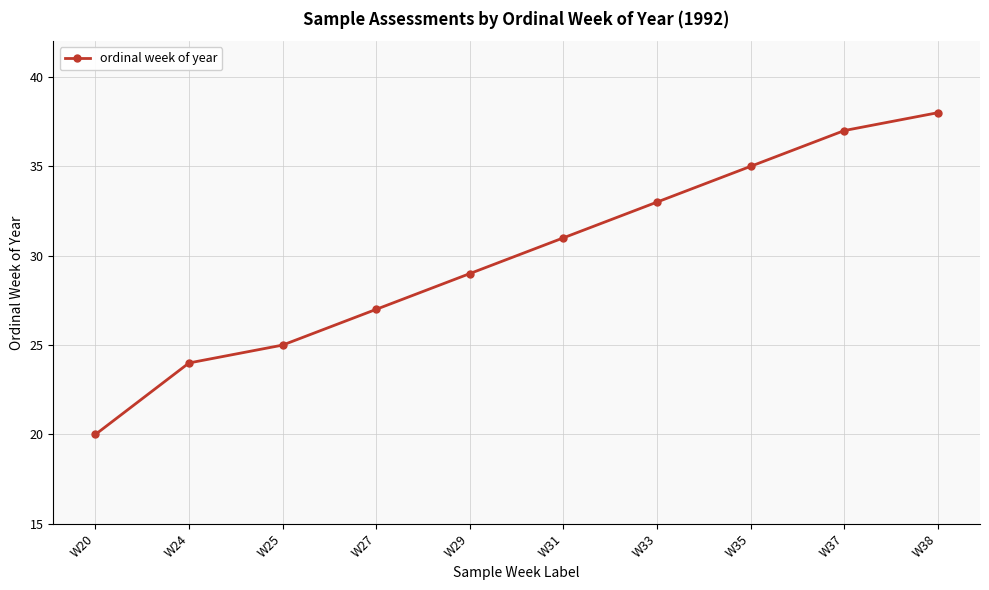

What is the value of the 1st point from the left?

20